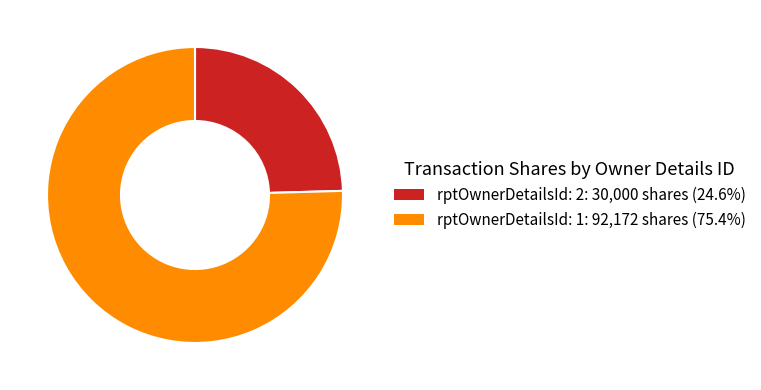

How many segments does this pie chart have?

2